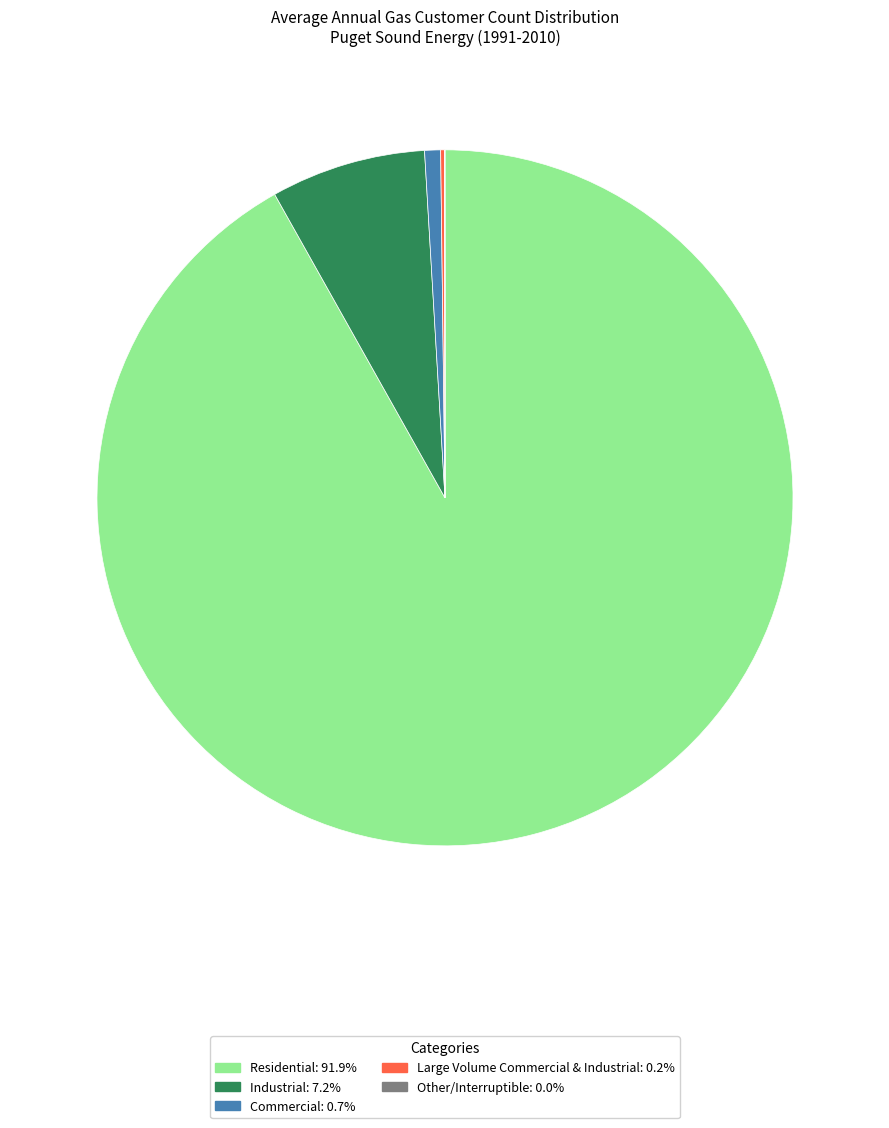

Is there a majority slice in this chart?

Yes